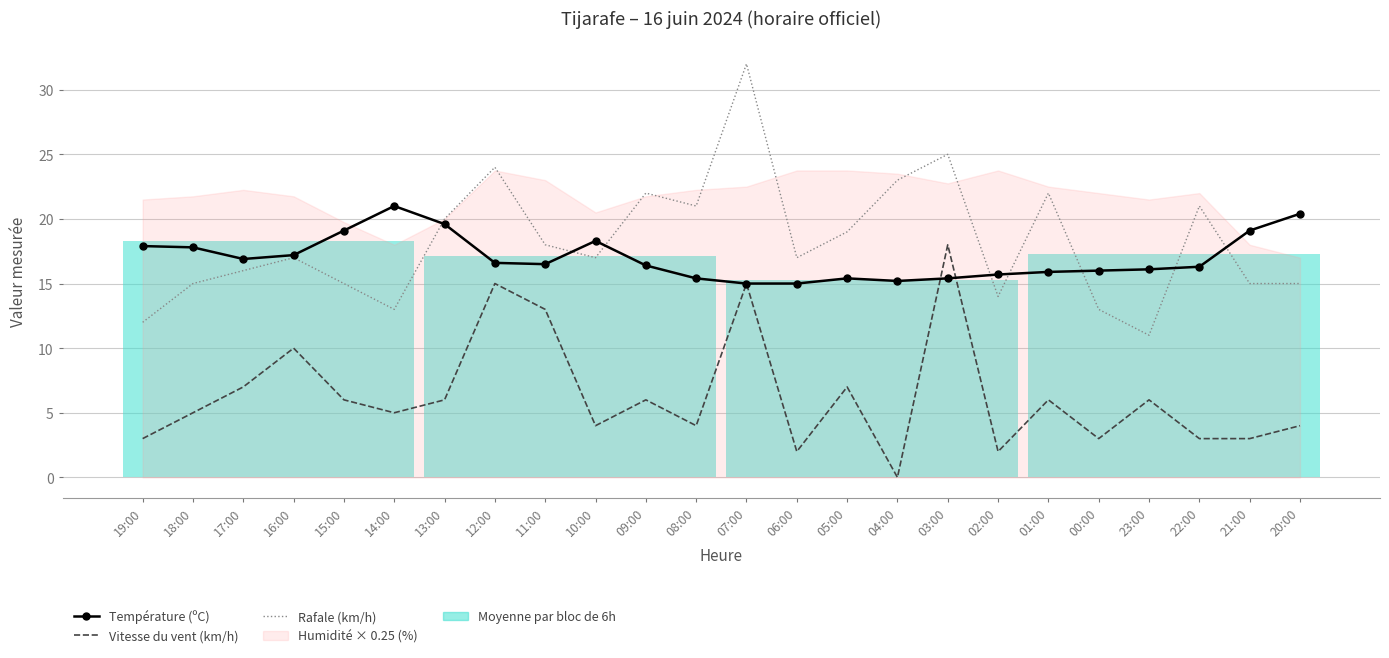

The Rafale (km/h) series shows 20.7 at 15:00. True or false?

False